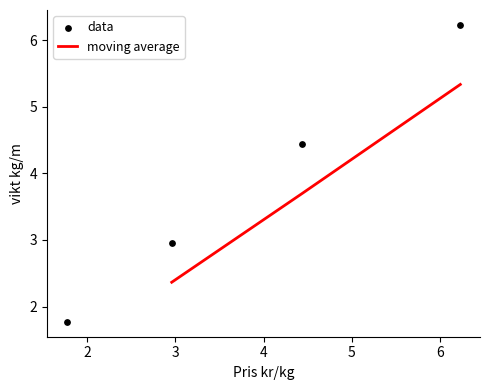

What is the maximum value for moving average?

5.3